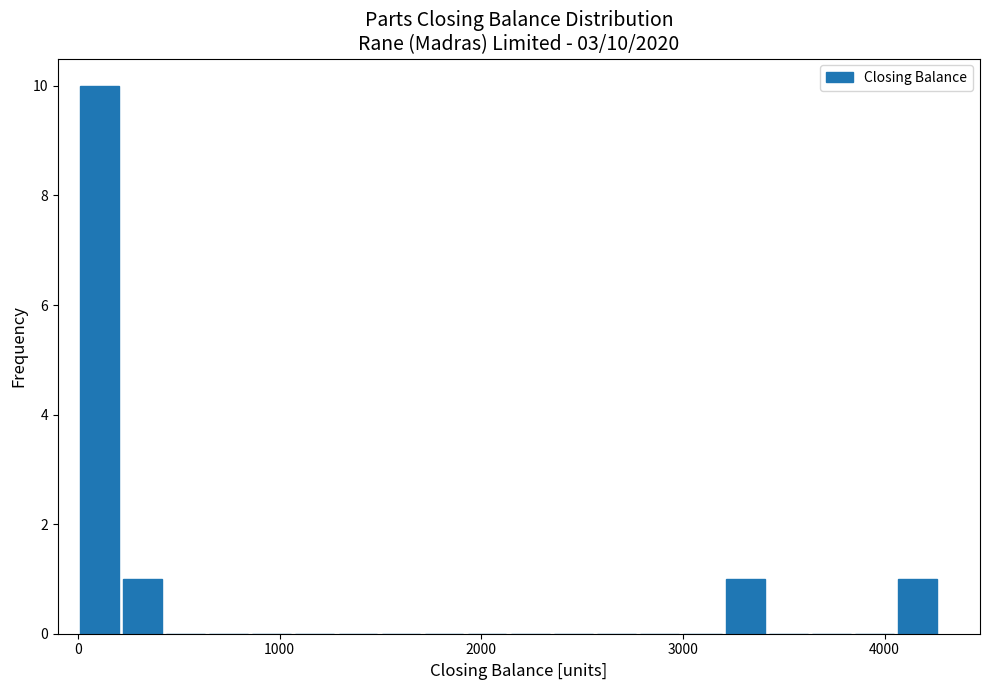

Read against the x-axis, roughly where is the centre of the tallest bar?

100